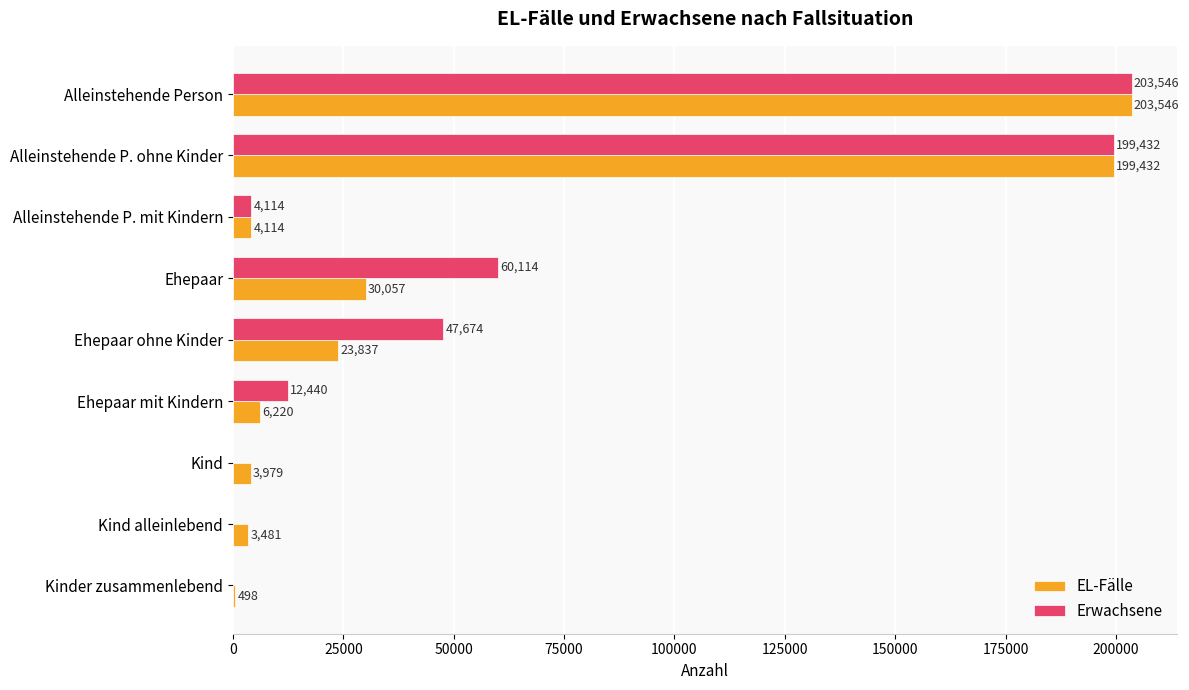

Where is EL-Fälle nearest to the value 102022?

Ehepaar